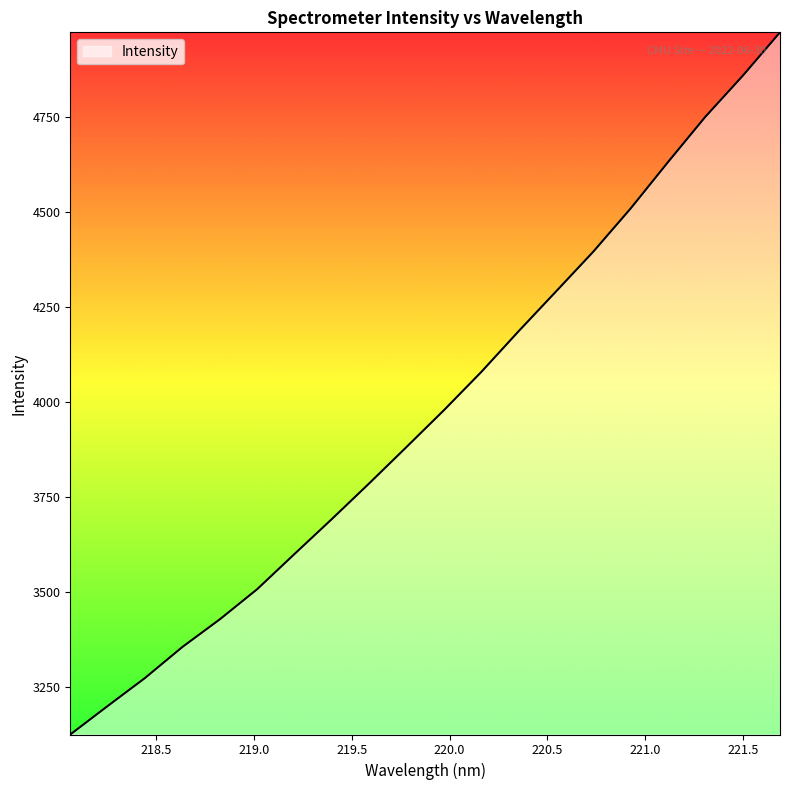

What is the maximum value shown in the chart?

4973.4